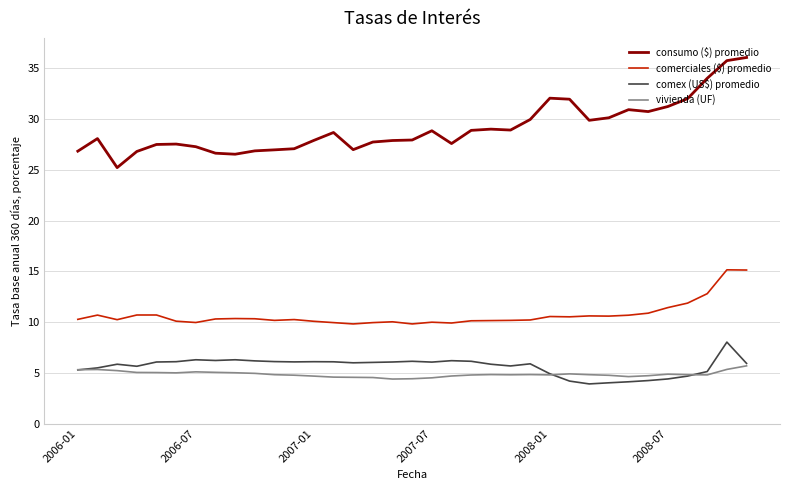

What is the highest value of the comerciales ($) promedio series?

15.2